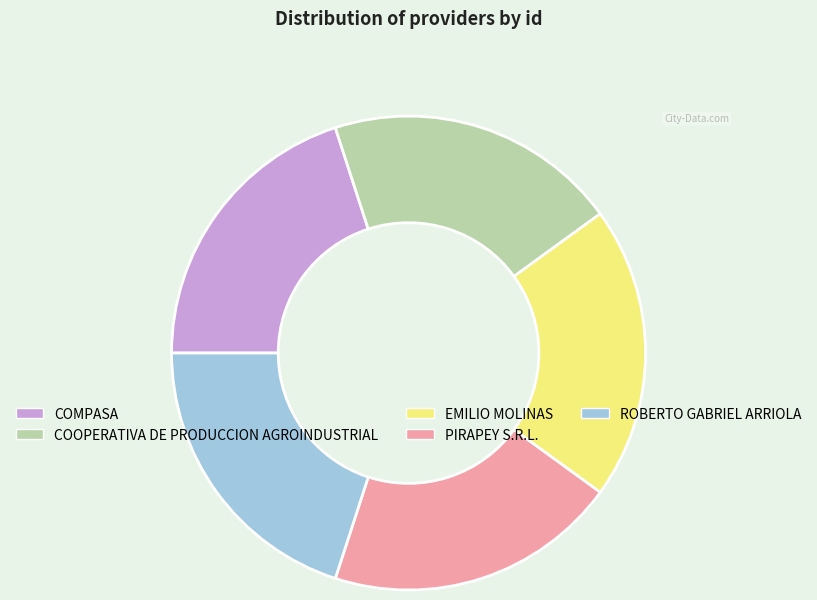

Is it true that ROBERTO GABRIEL ARRIOLA is 20% of the pie?

True